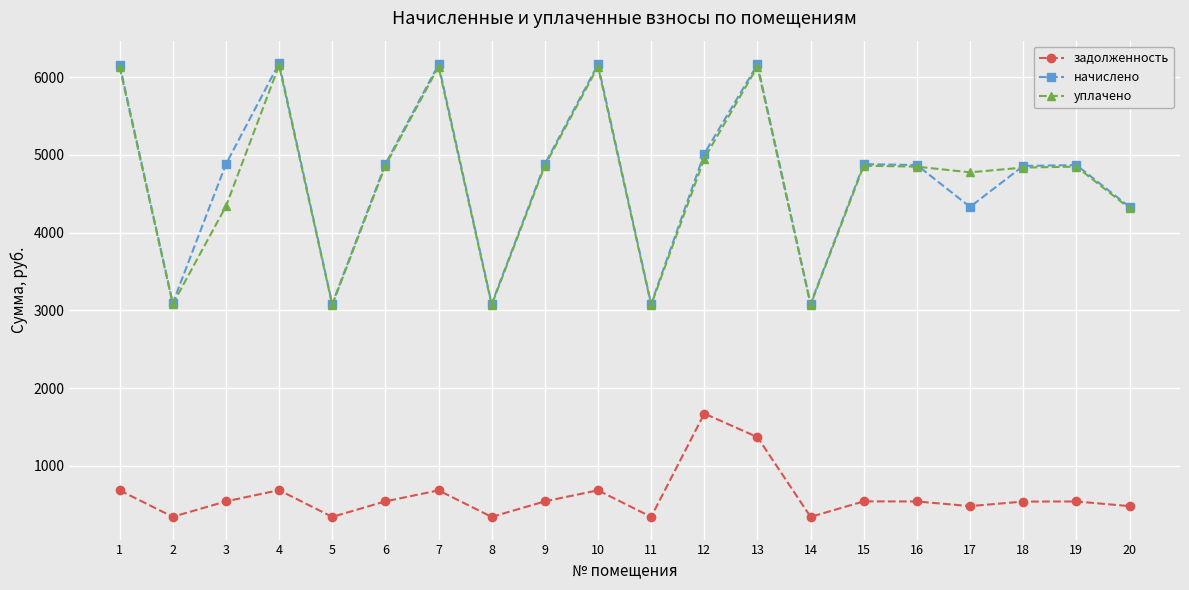

True or false: уплачено has a value of 4836.6 at 18.

True